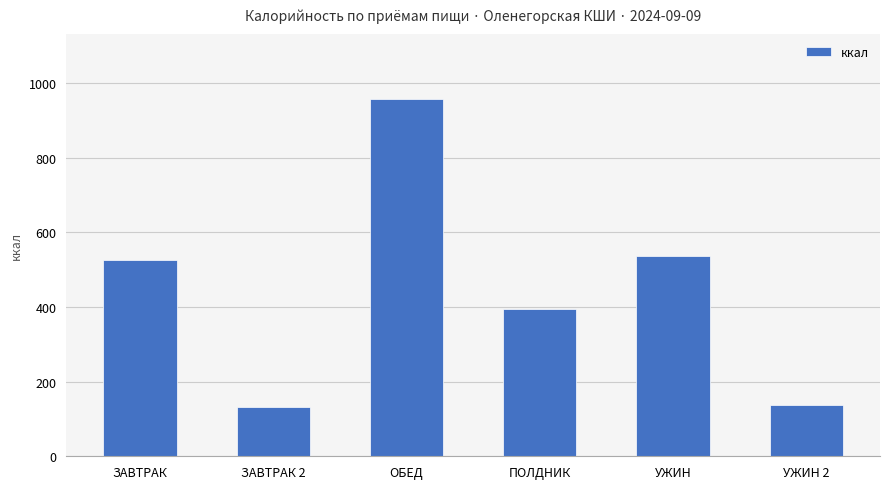

Reading right to left, what are all the values shown in this chart?

136.0	537.5	394.8	957.4	131.3	526.2